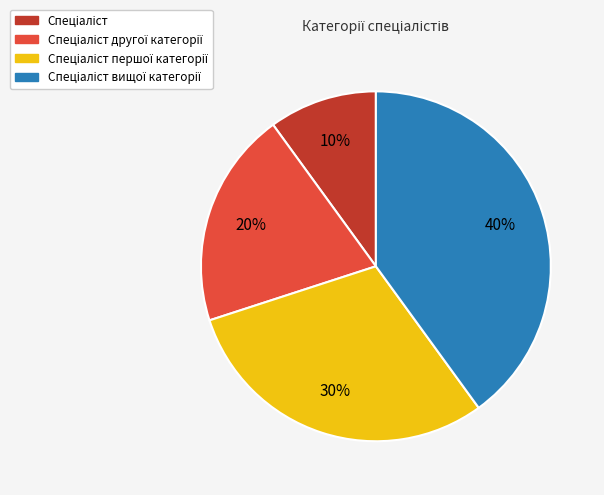

To the nearest percent, what is the difference between the largest and smallest slice percentages?

30%